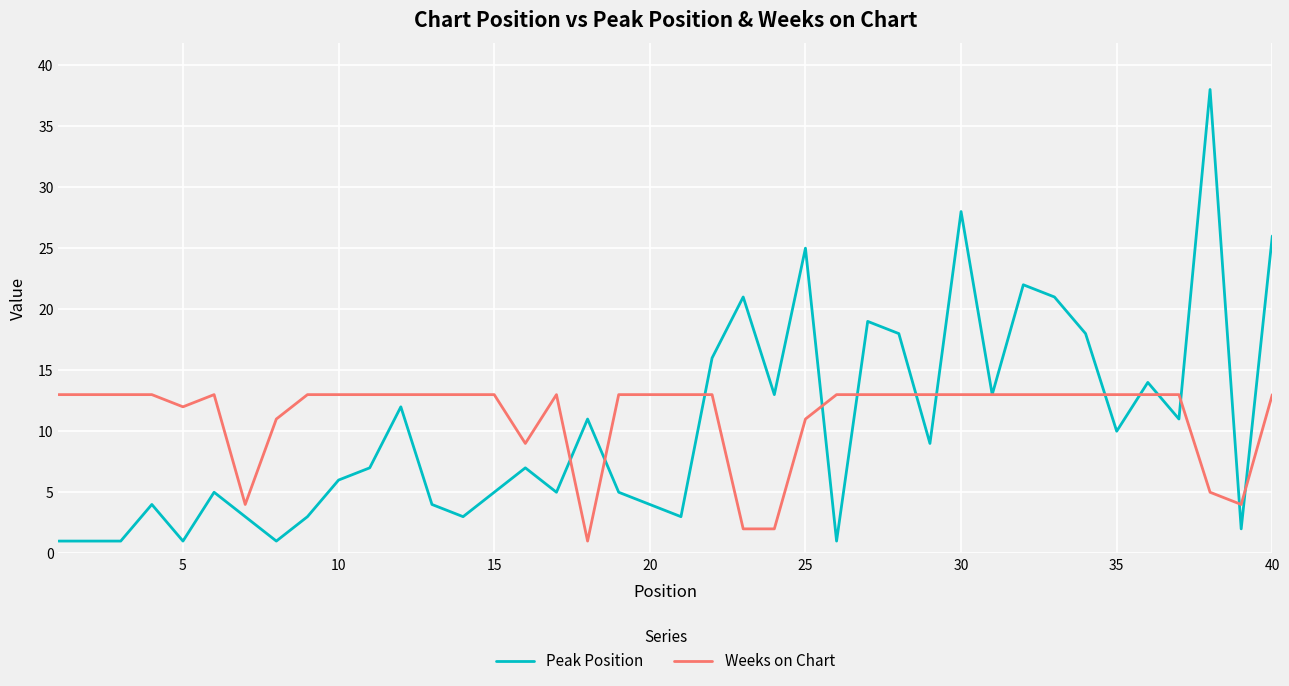

What is the greatest value displayed?

38